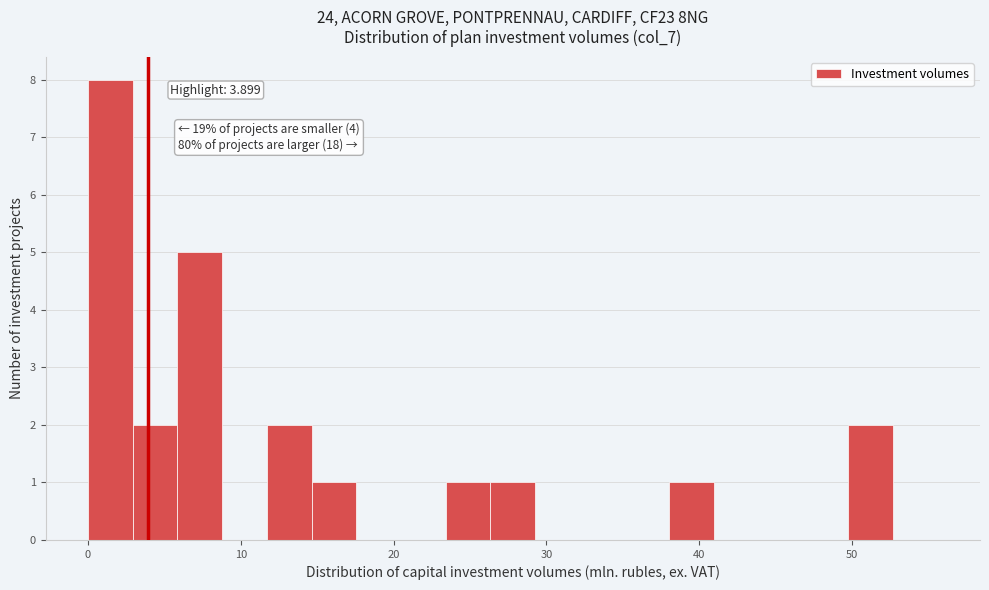

Around what value on the x-axis is the tallest bar? Give the approximate position of its centre, as read against the axis.

1